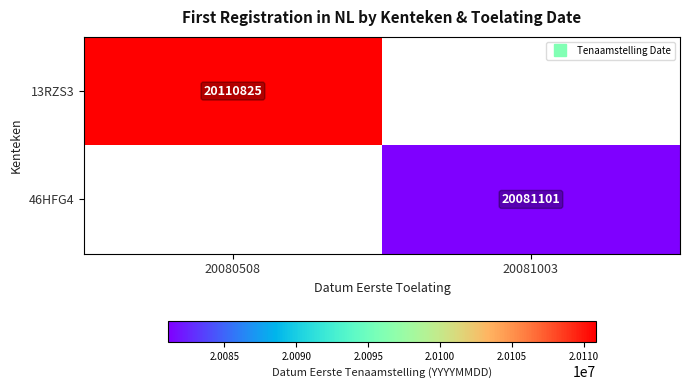

Rank the series by their maximum value, from highest to lowest.

13RZS3, 46HFG4